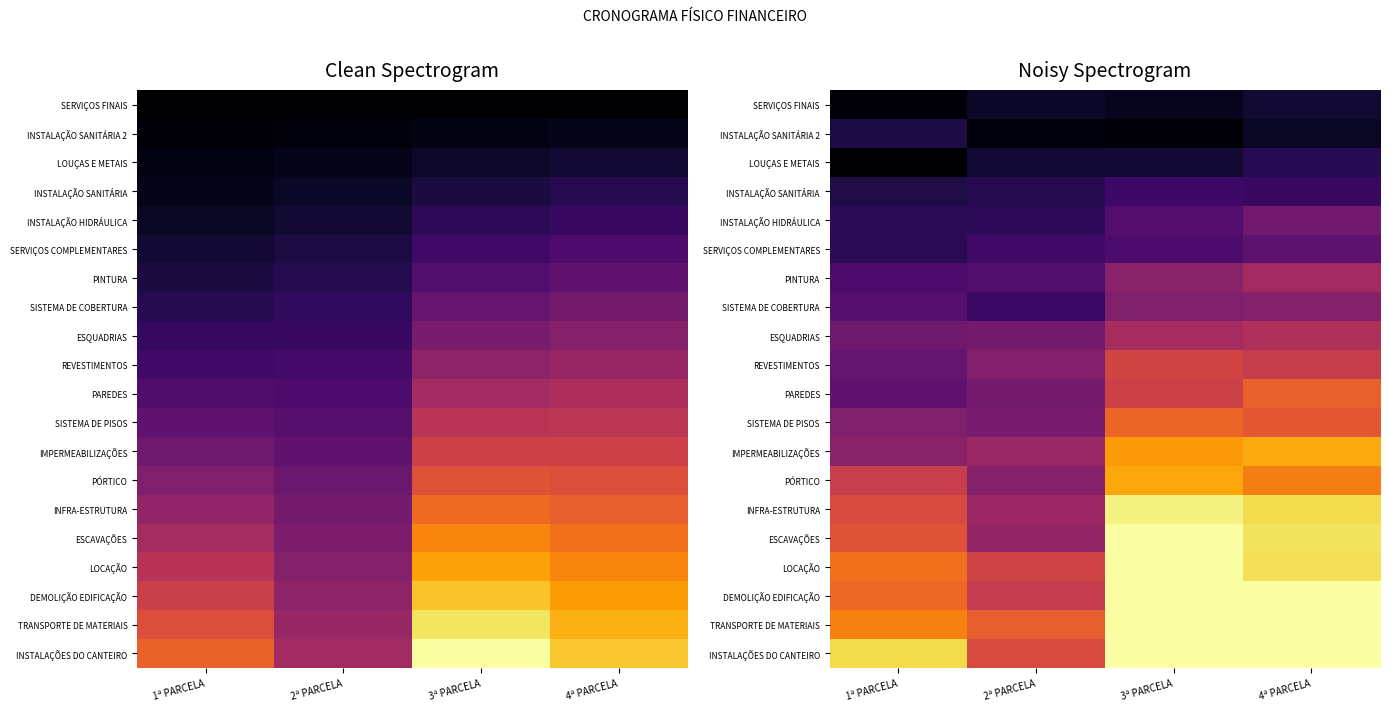

At which category is the sum across all series the highest?

4ª PARCELA